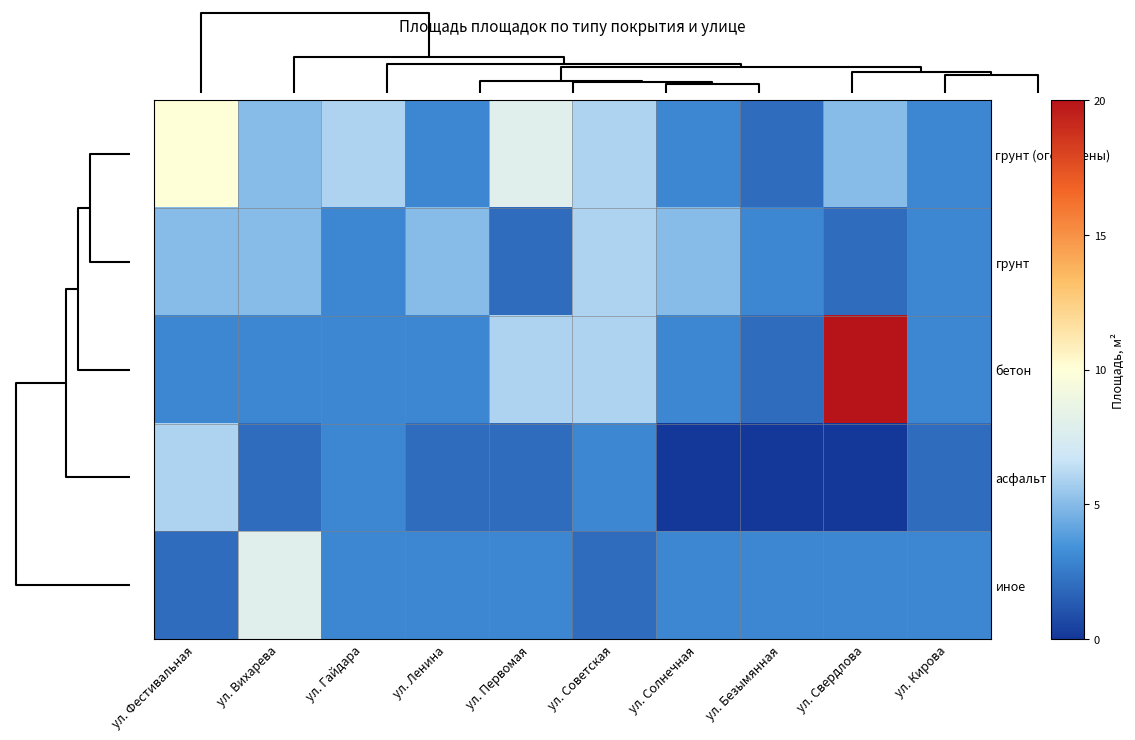

Rank the series at ул. Советская from highest to lowest value.

грунт (огорожены), грунт, бетон, асфальт, иное